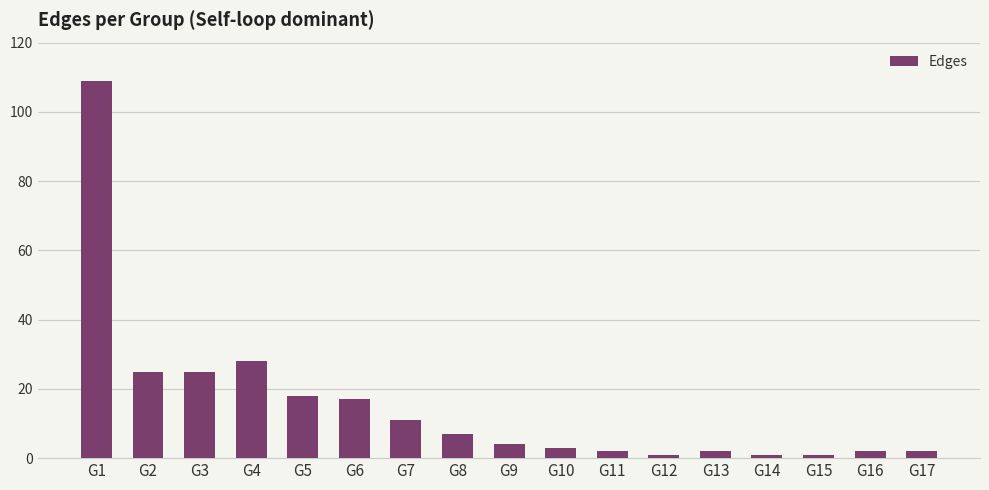

Where is the data nearest to the value 55?

G4